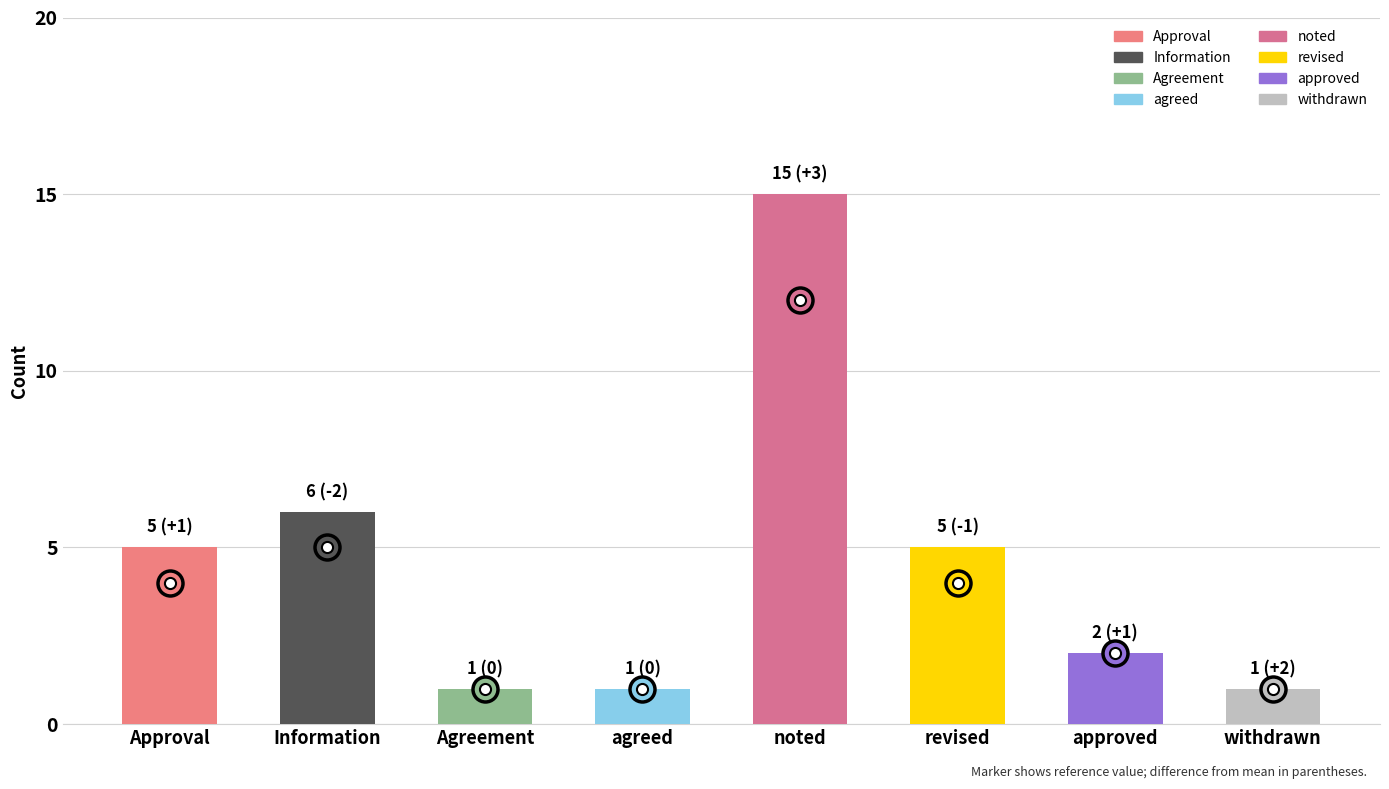

Read the value at Information.

6